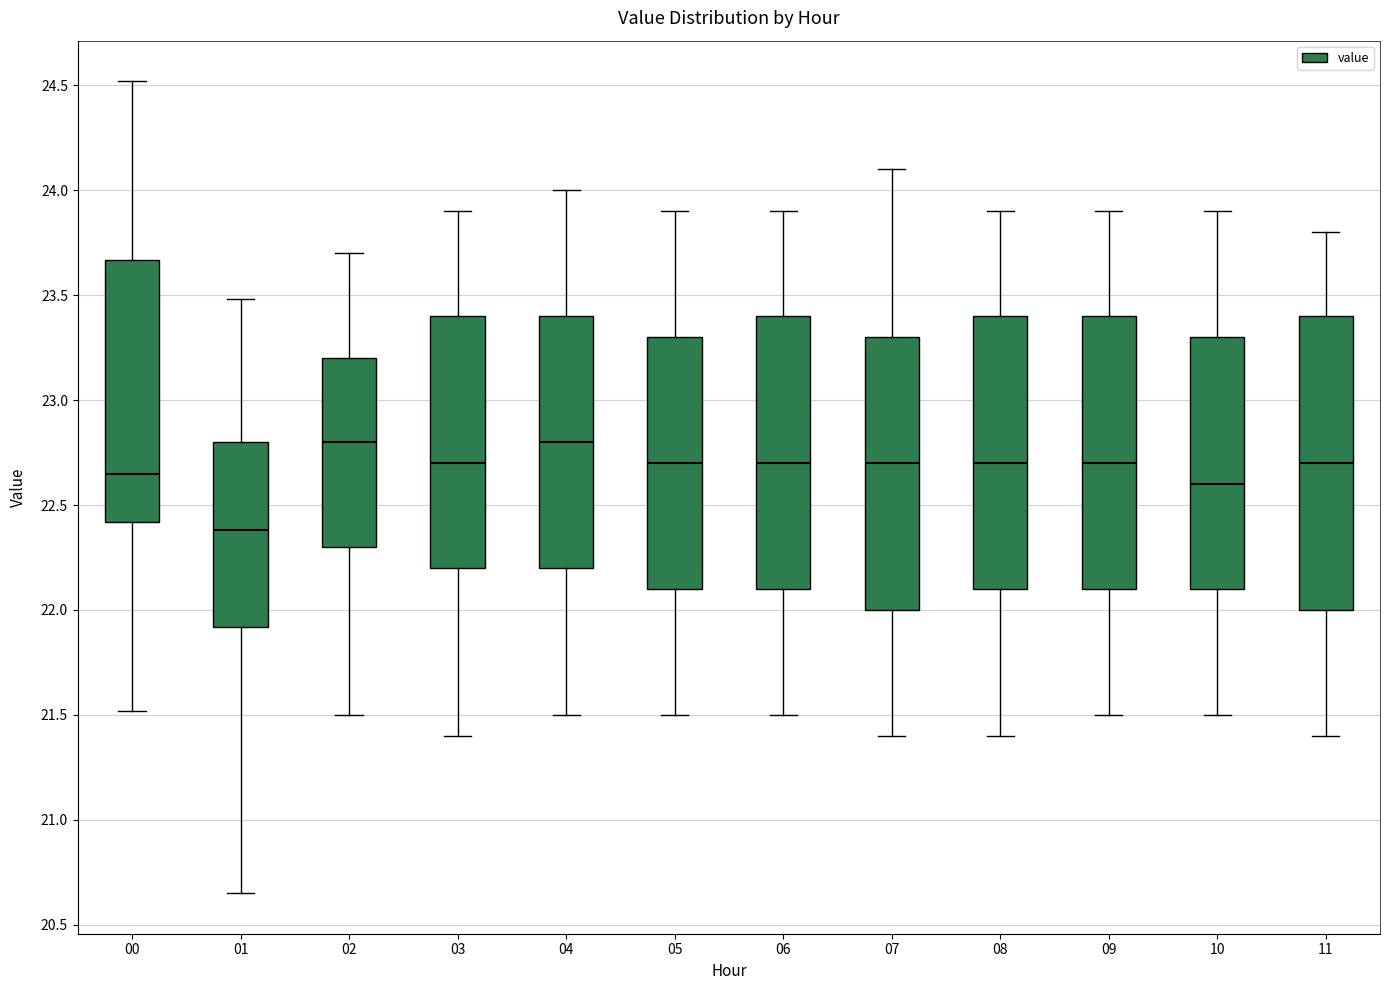

Comparing the boxes themselves (not the whiskers), which one is the tallest?

11